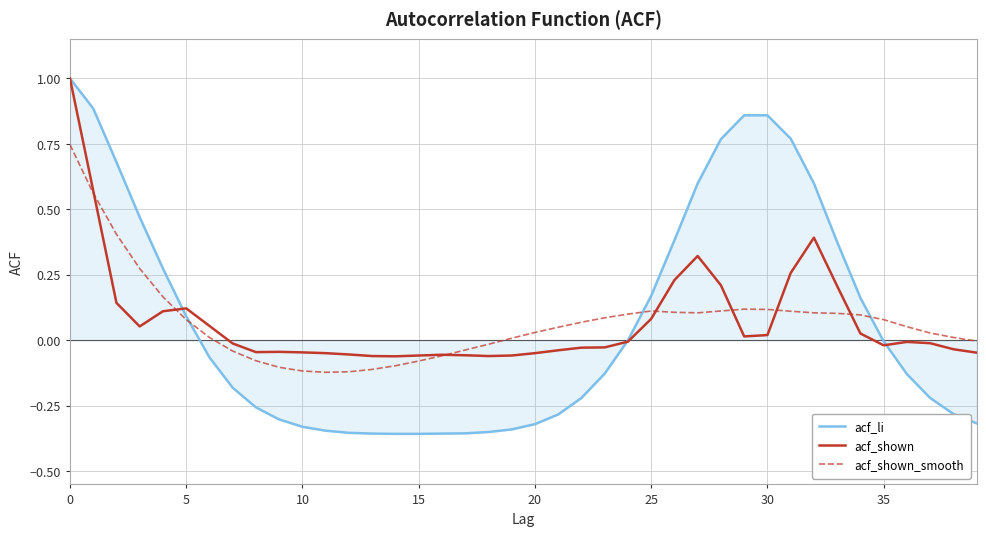

Which series has the largest range (max minus min)?

acf_li